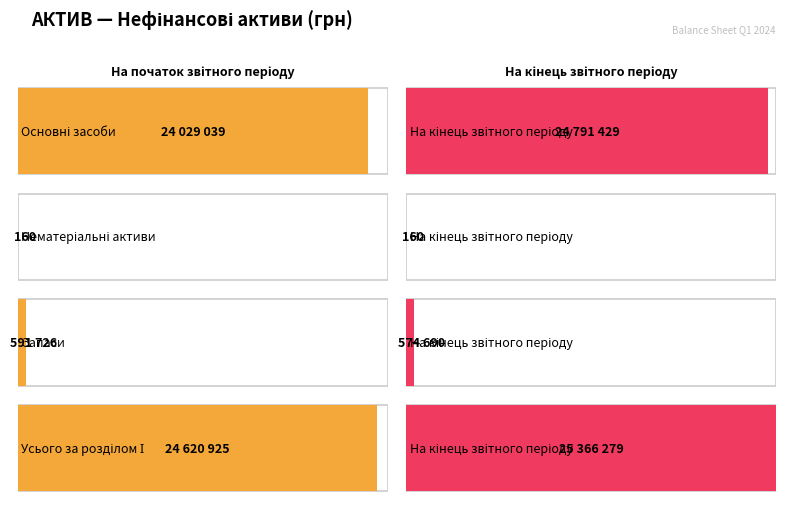

What position from the left is Запаси?

3